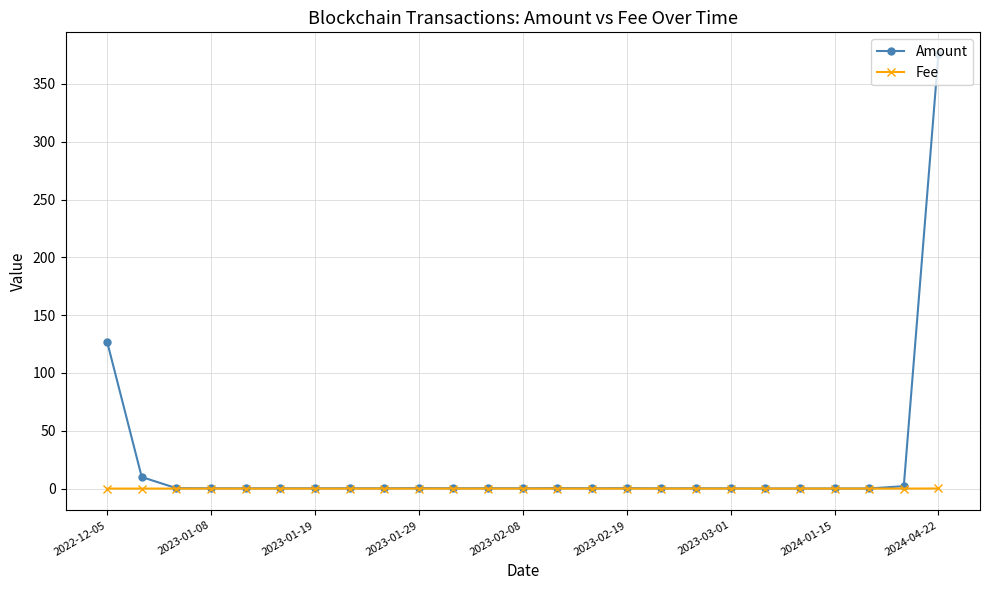

Count the number of categories in the chart.

25